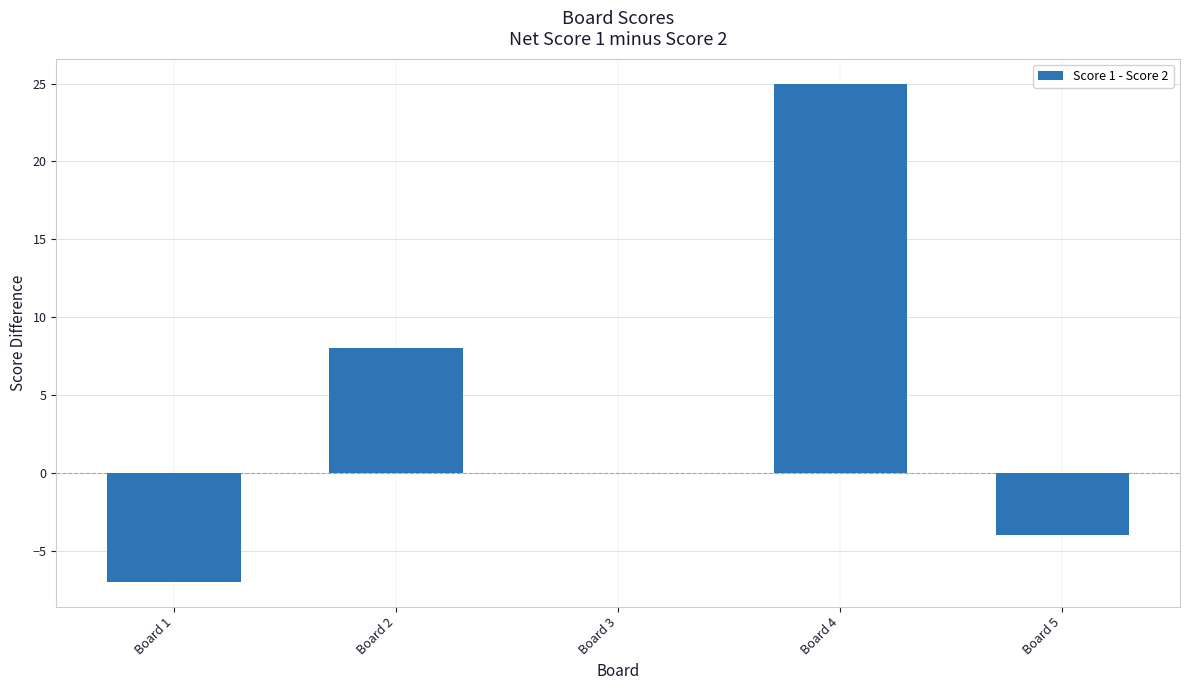

What is the change in value from Board 3 to Board 5?

-4